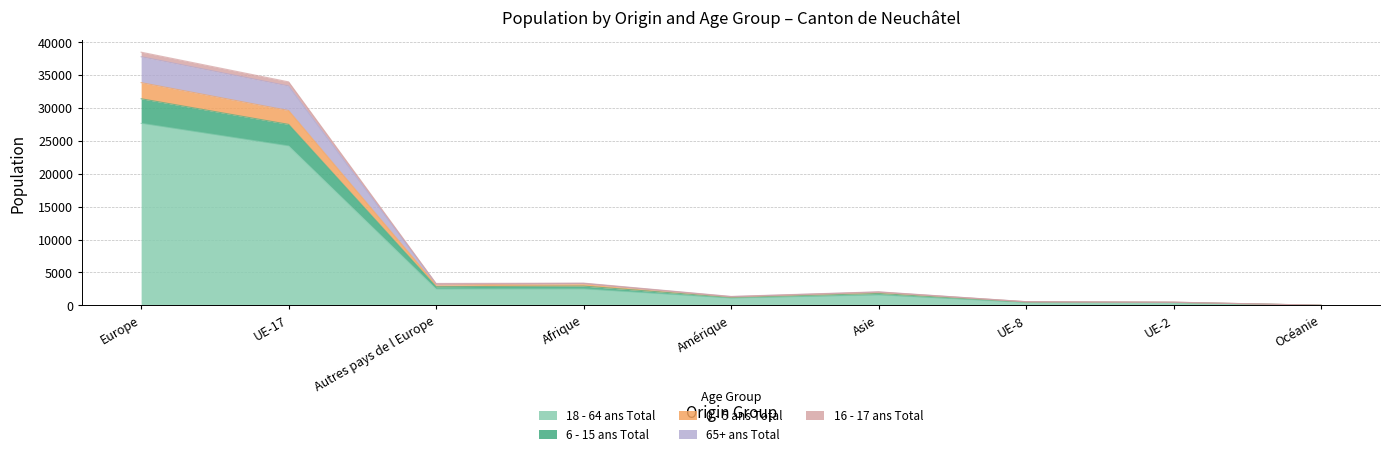

What is the value of the 18 - 64 ans Total point at the 7th from the left?

442